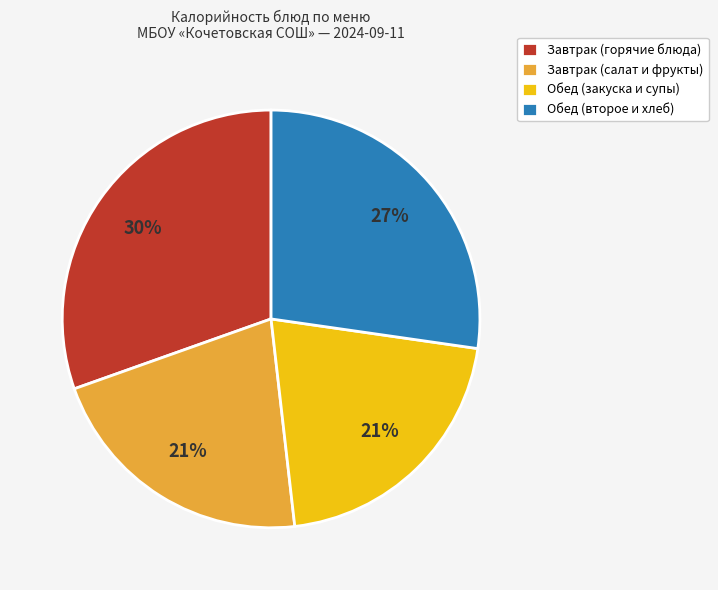

Is Обед (второе и хлеб) the majority of the pie?

No